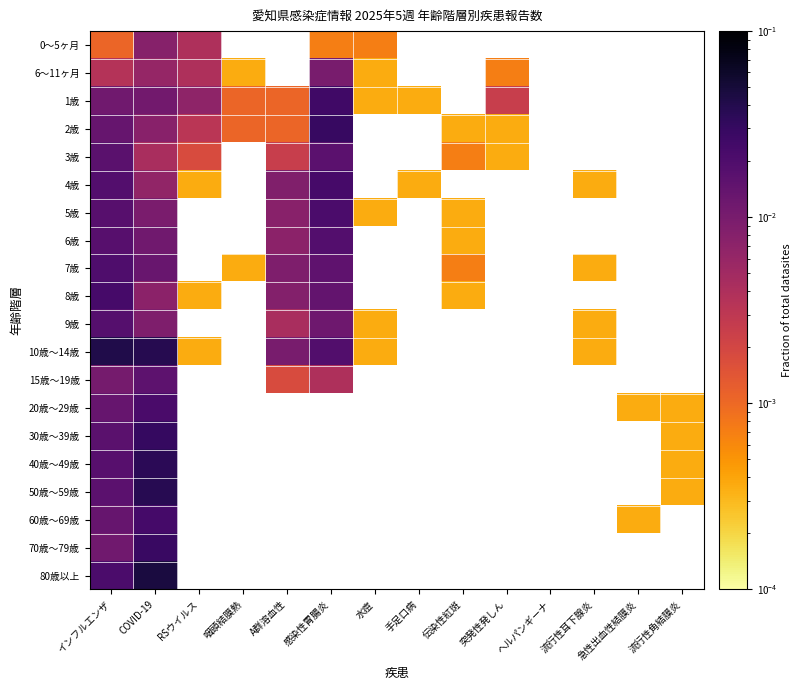

Rank the series by their maximum value, from lowest to highest.

0～5ヶ月, 6～11ヶ月, 15歳～19歳, 3歳, 9歳, 6歳, 7歳, 5歳, 20歳～29歳, 4歳, 8歳, 60歳～69歳, 1歳, 70歳～79歳, 2歳, 30歳～39歳, 40歳～49歳, 50歳～59歳, 10歳～14歳, 80歳以上